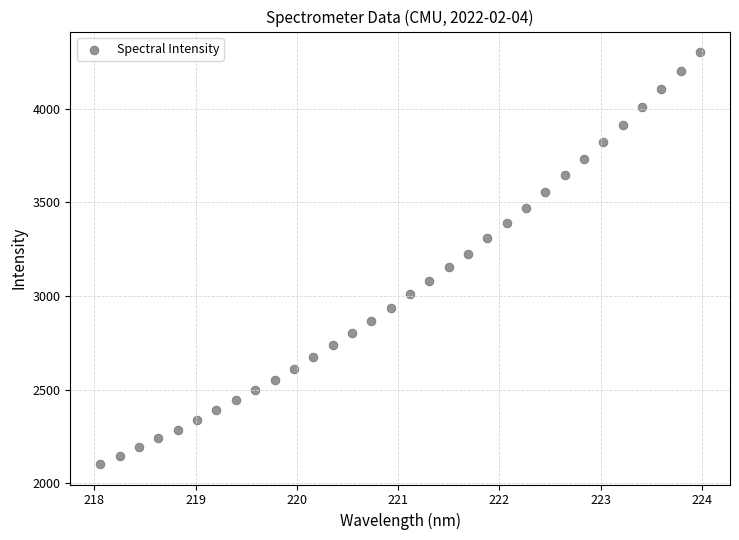

What is the range of Y values (max minus min)?

2197.3